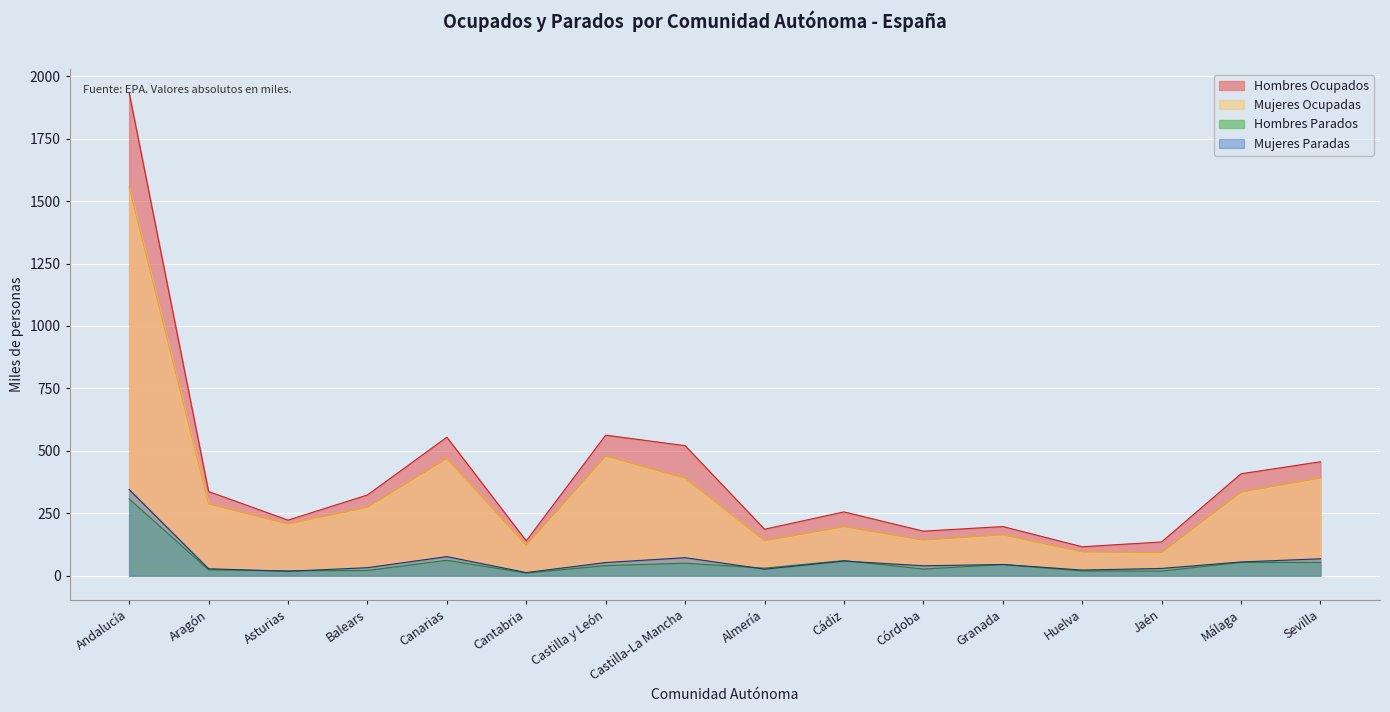

True or false: Mujeres Paradas and Mujeres Ocupadas intersect in this chart.

False